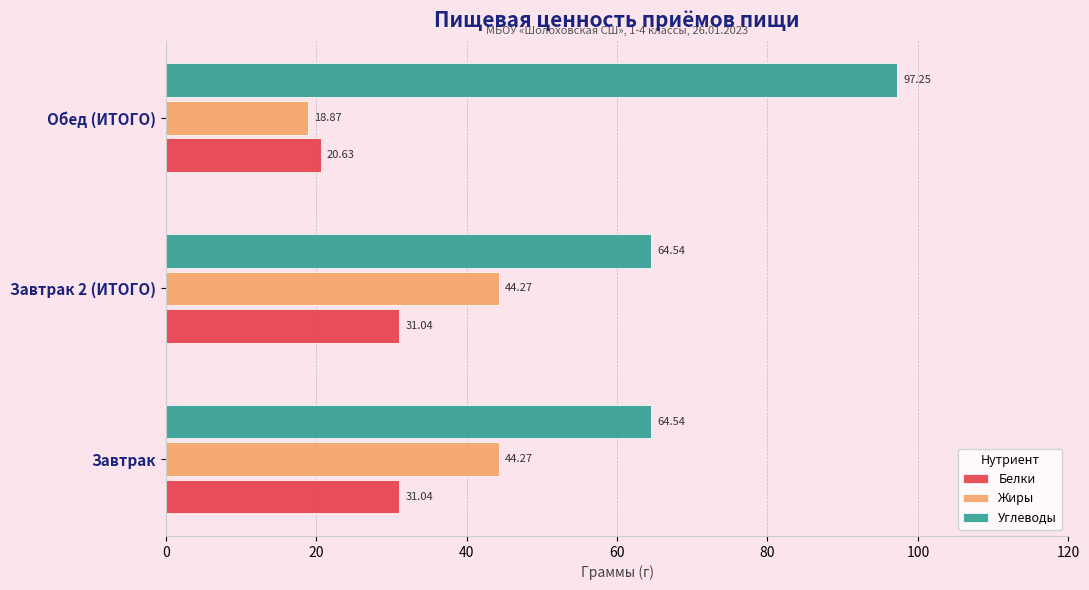

What is the highest value of the Жиры series?

44.3